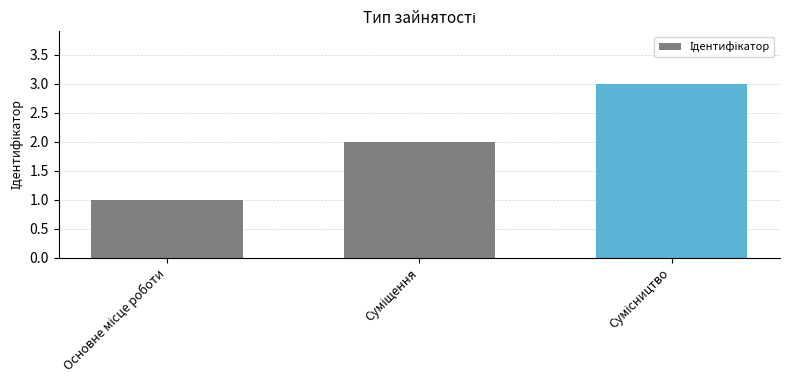

What is the maximum value shown in the chart?

3